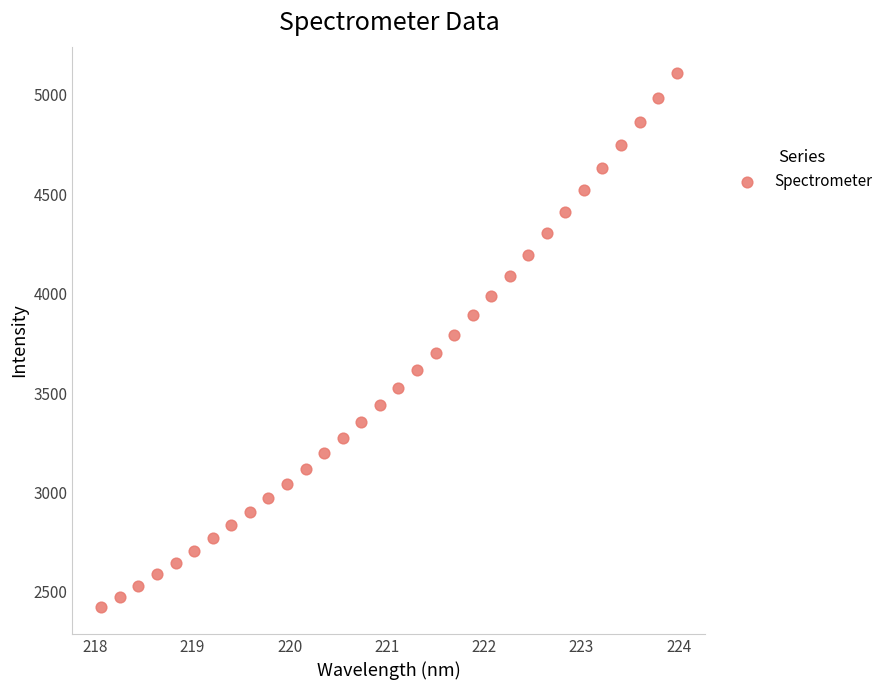

What is the range of Y values (max minus min)?

2684.8